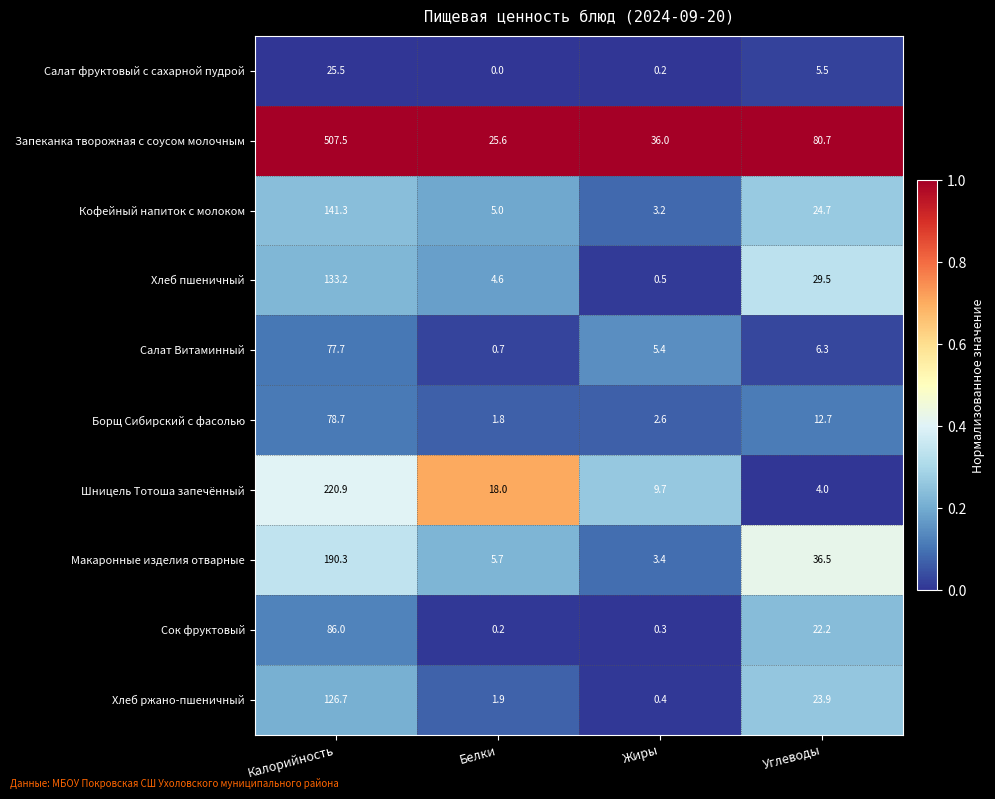

What is the difference between the maximum and minimum values in the Шницель Тотоша запечённый series?

216.9